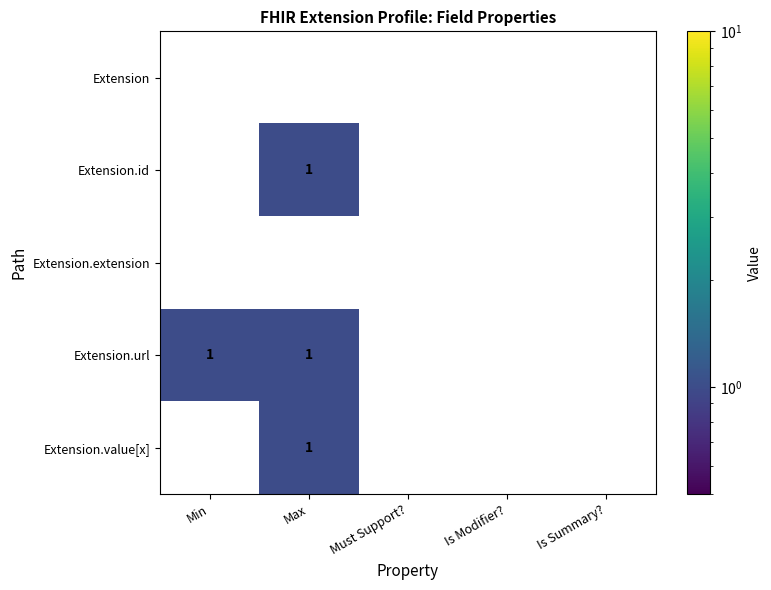

The value of Extension.extension at Is Summary? is 0. True or false?

True